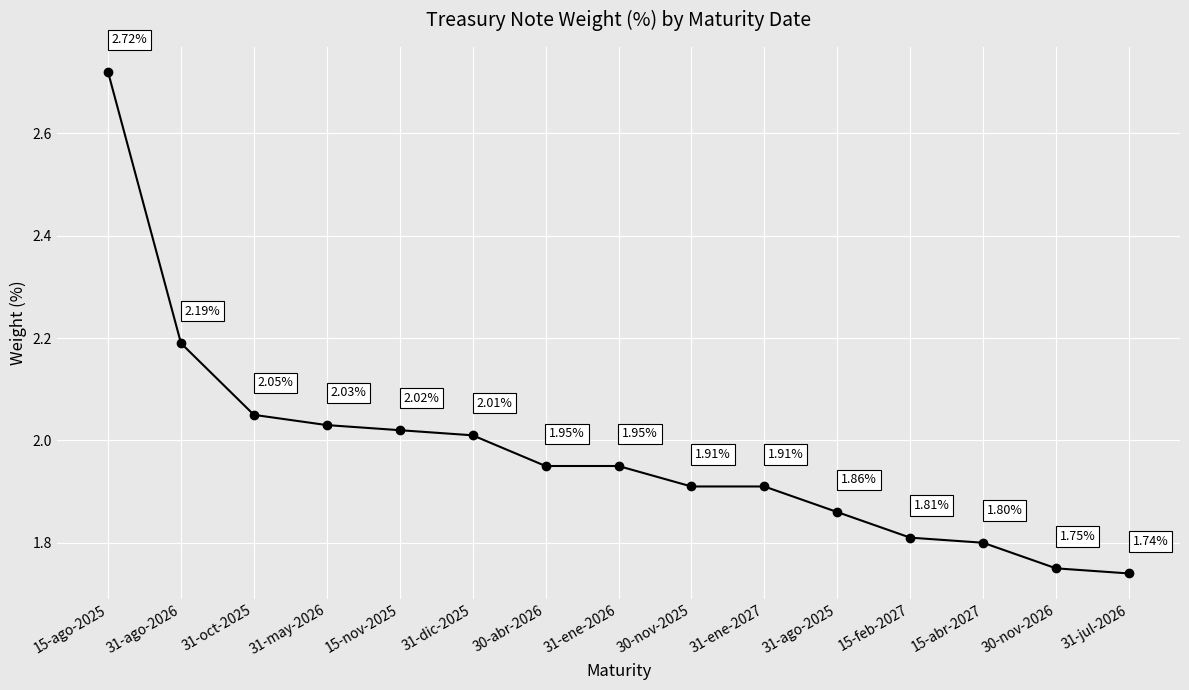

What is the label of the 3rd point from the left?

31-oct-2025